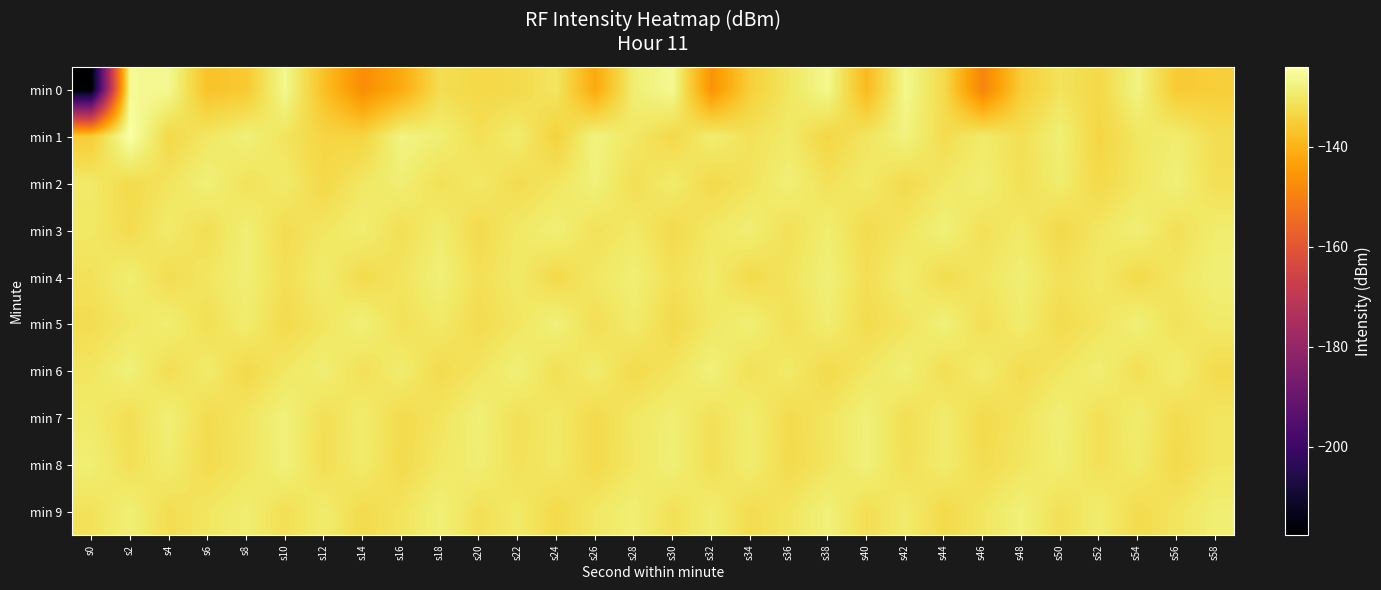

What is the total value across all series at s30?

-1304.1